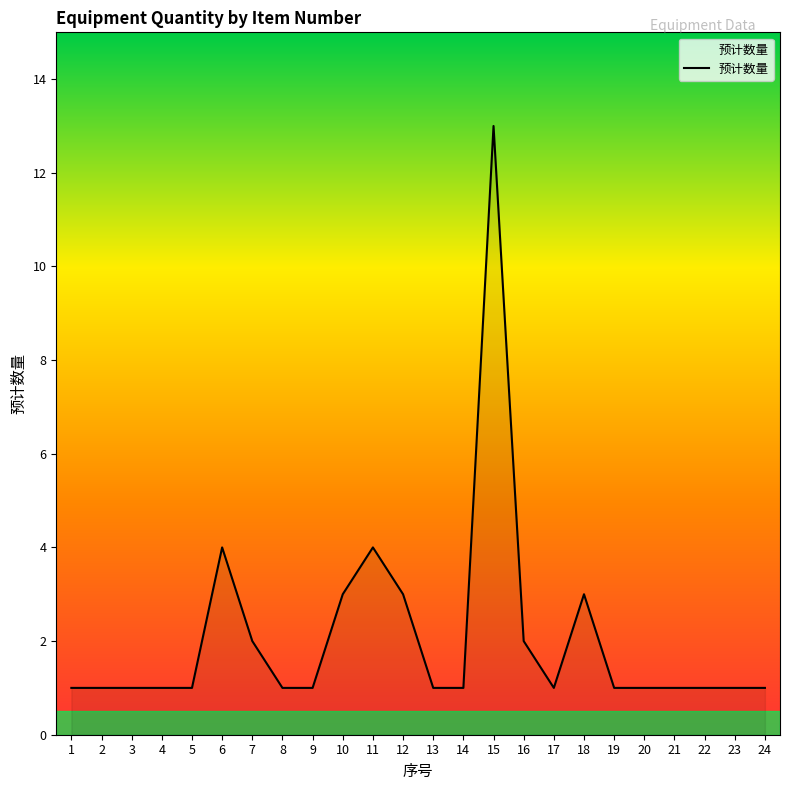

Reading right to left, extract all data points from this chart.

24=1	23=1	22=1	21=1	20=1	19=1	18=3	17=1	16=2	15=13	14=1	13=1	12=3	11=4	10=3	9=1	8=1	7=2	6=4	5=1	4=1	3=1	2=1	1=1